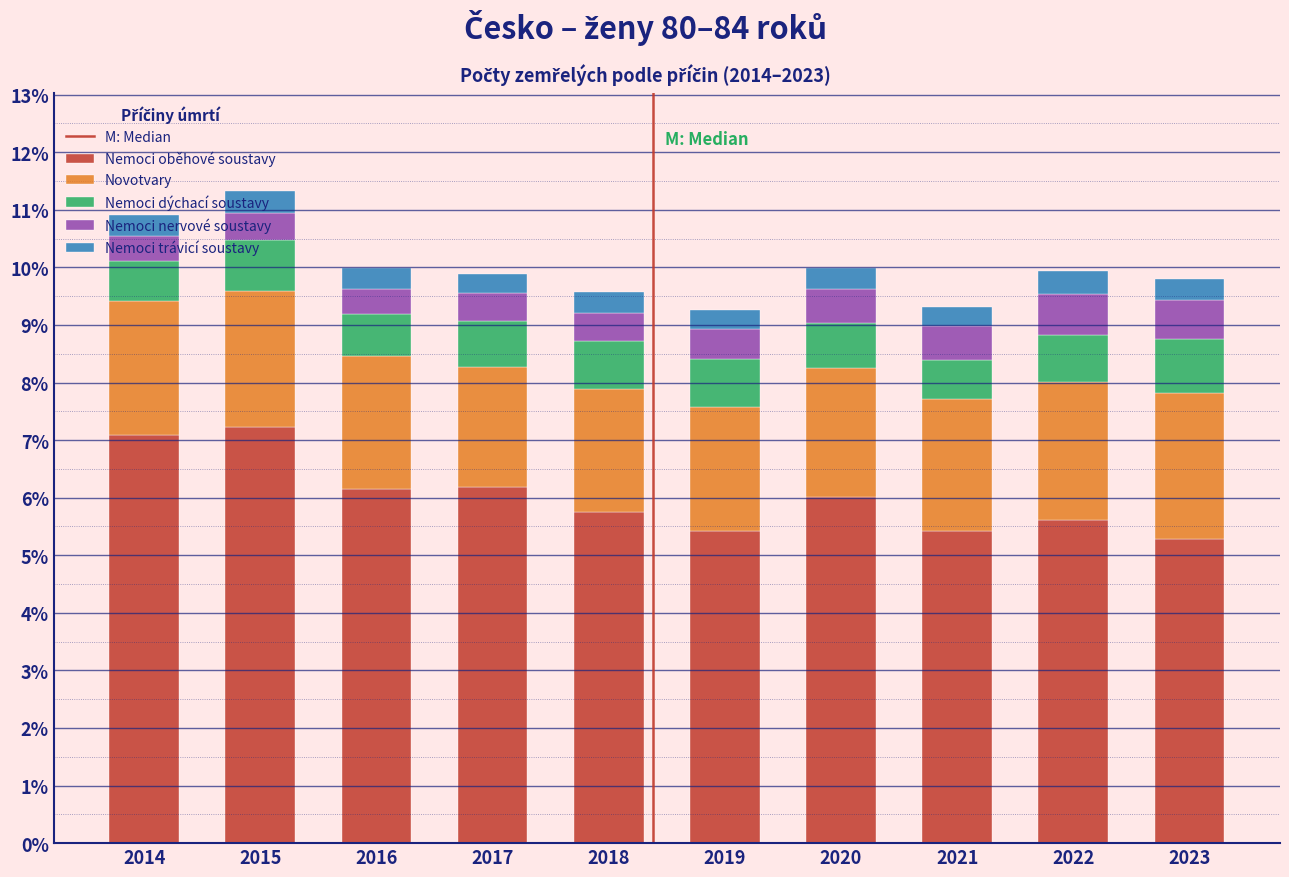

What is the total value across all series at 2023?

9.8